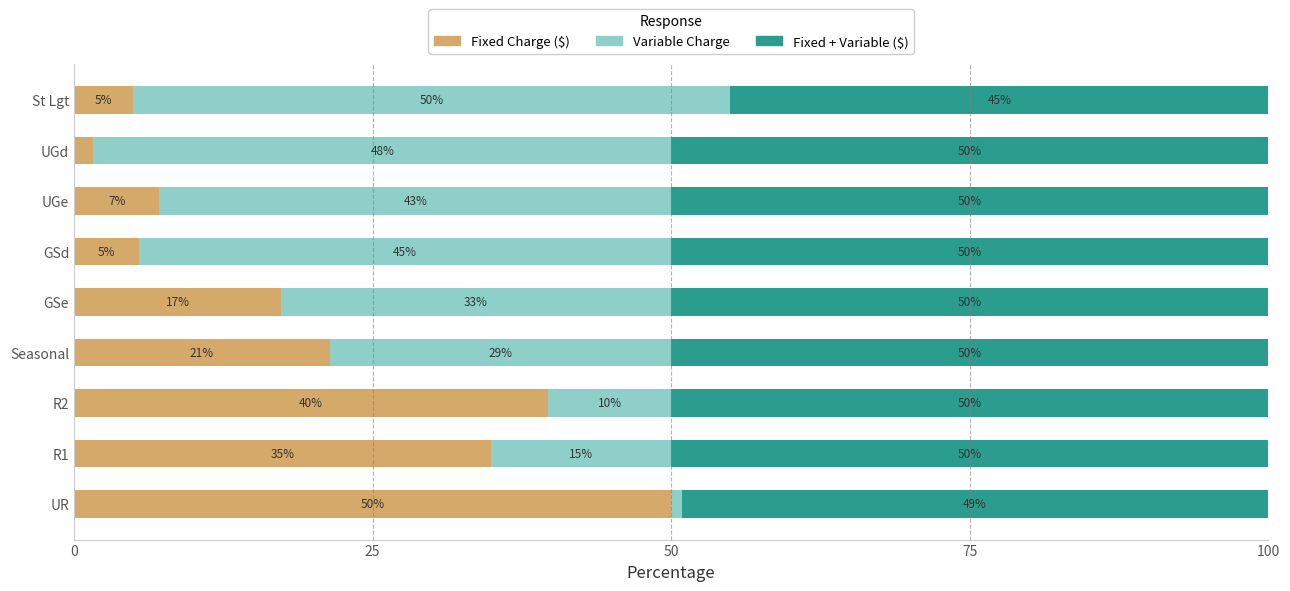

At which label does Fixed Charge ($) reach its minimum?

UGd